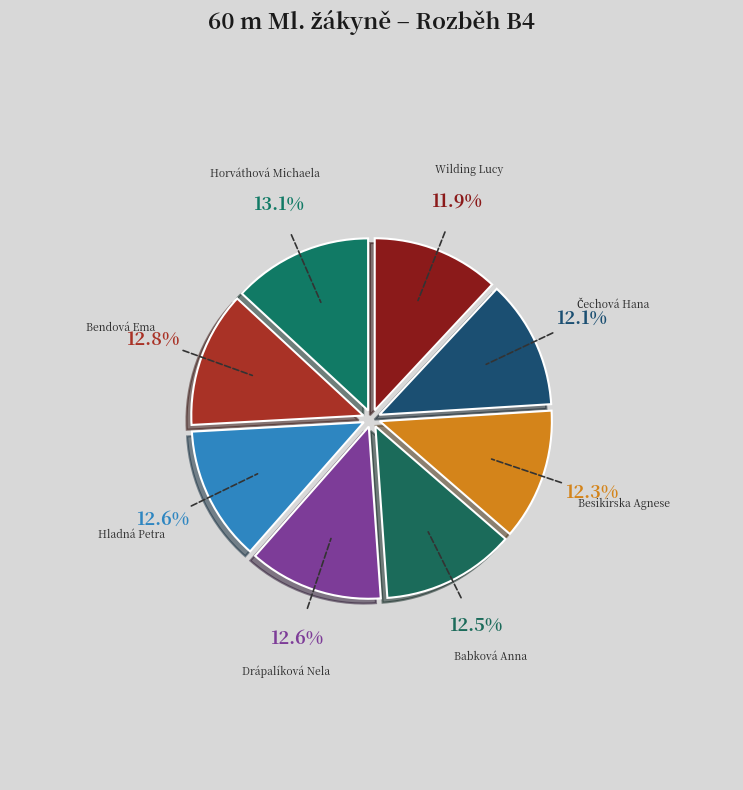

How many slices are in this pie chart?

8